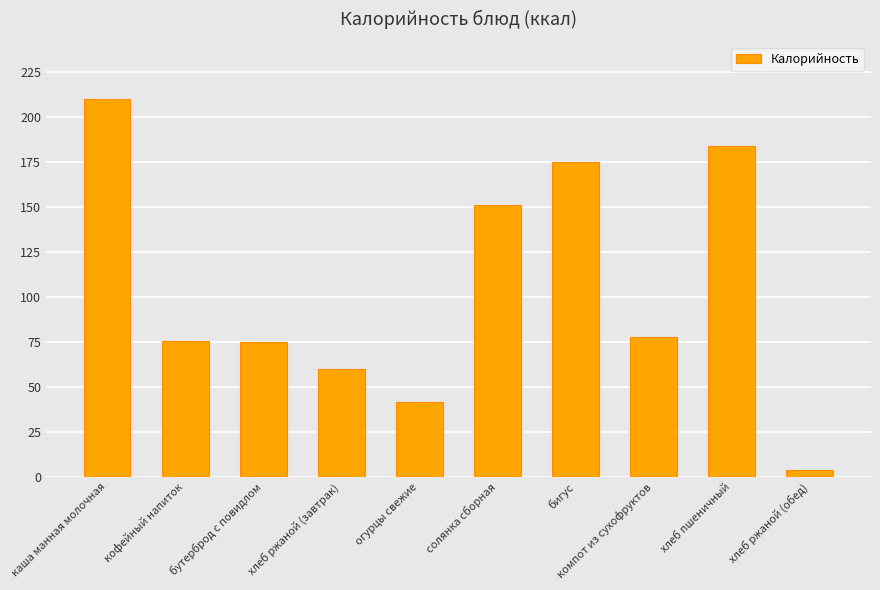

Which label corresponds to the largest value in the chart?

каша манная молочная